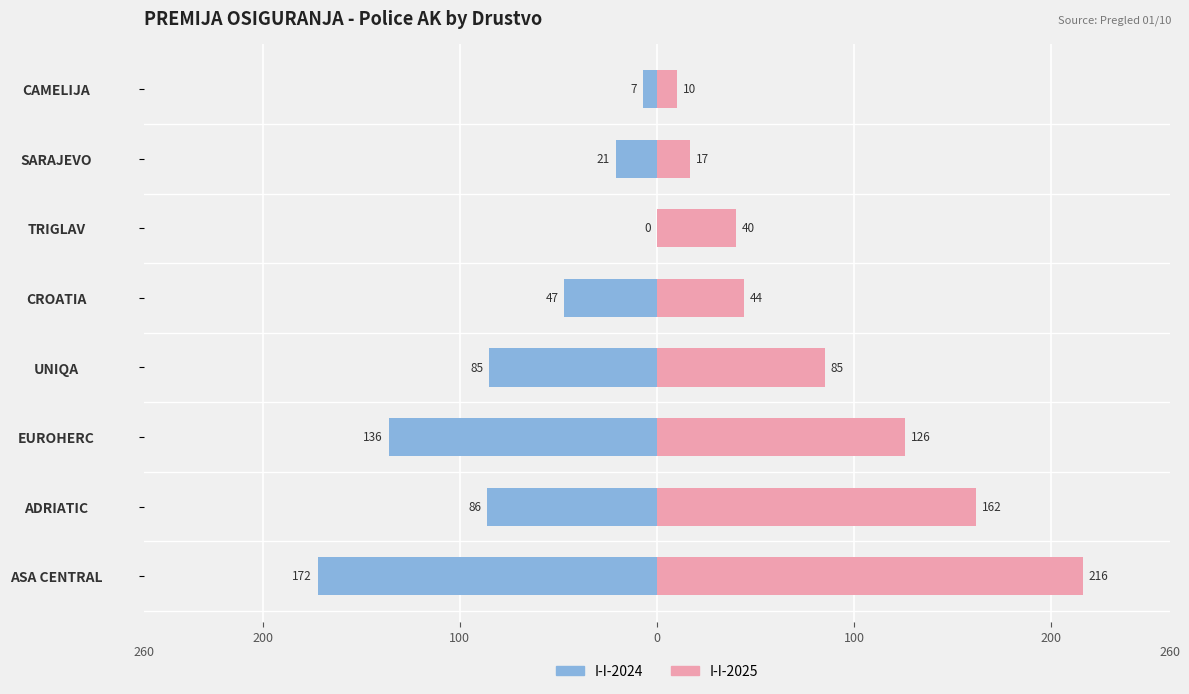

What is the difference between the maximum and minimum values in the I-I-2024 series?

172